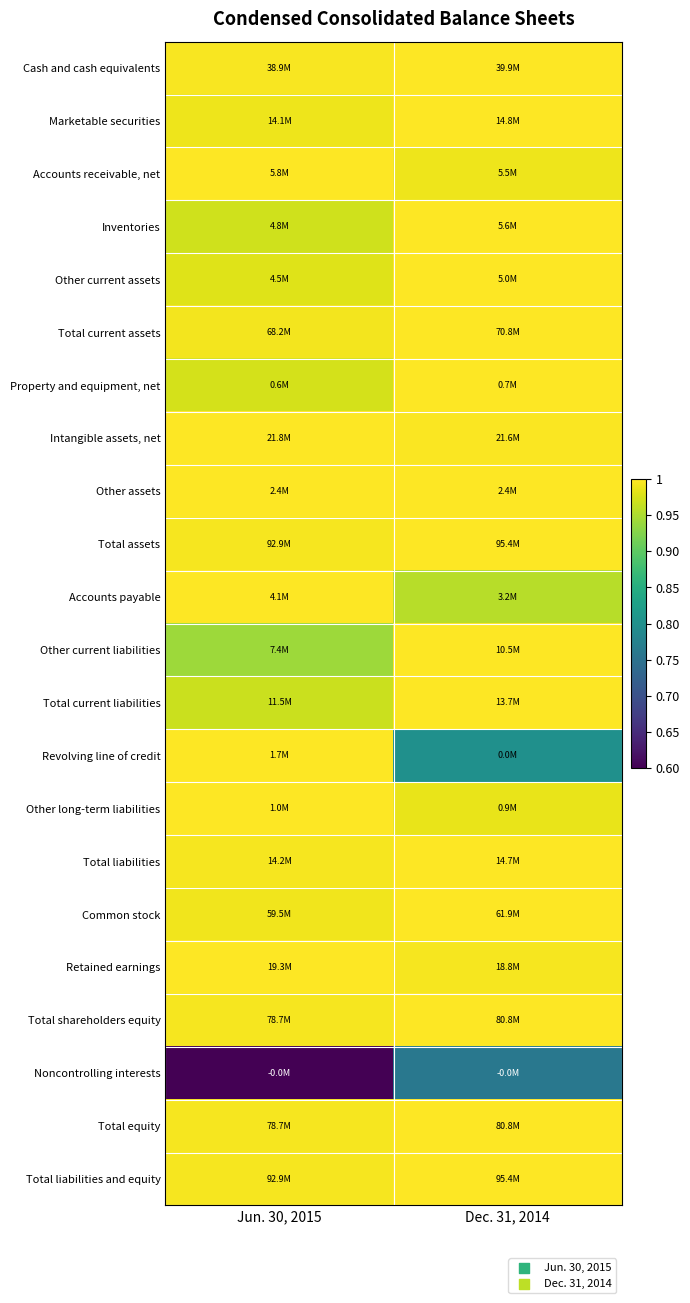

At which category does the chart reach its minimum across all series?

Jun. 30, 2015